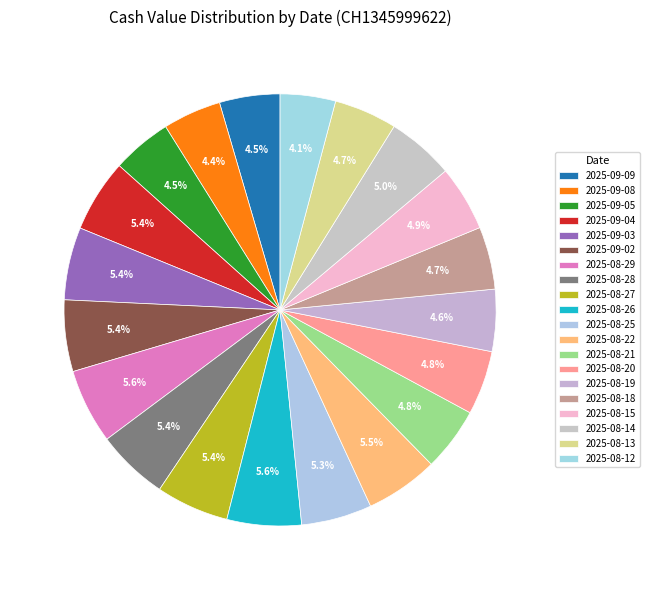

How many slices are in this pie chart?

20